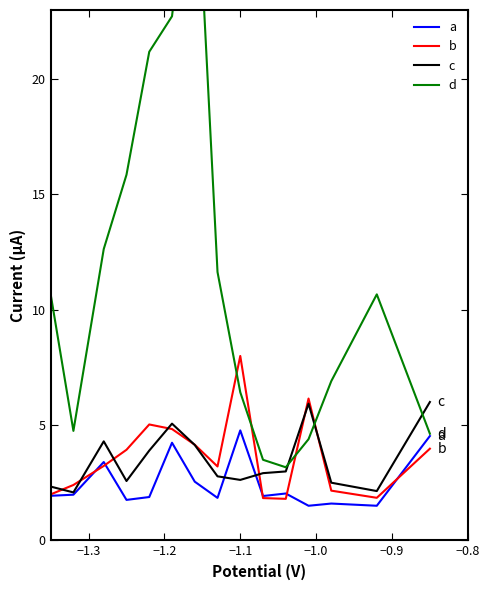

What is the maximum value for b?

8.0